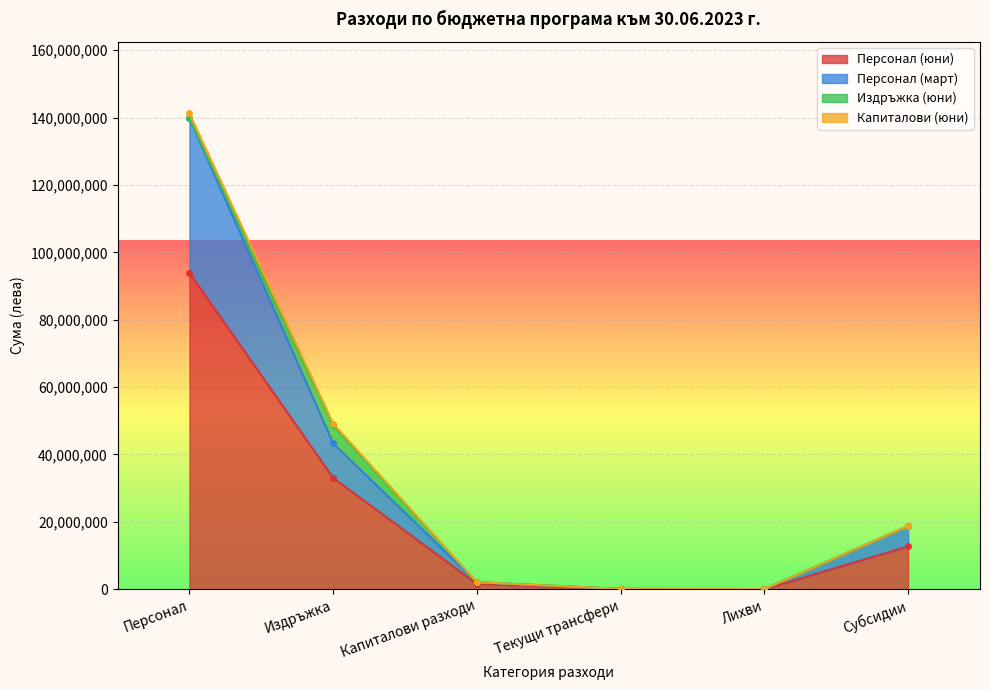

At which label is Капиталови (юни) closest to 70658838?

Издръжка